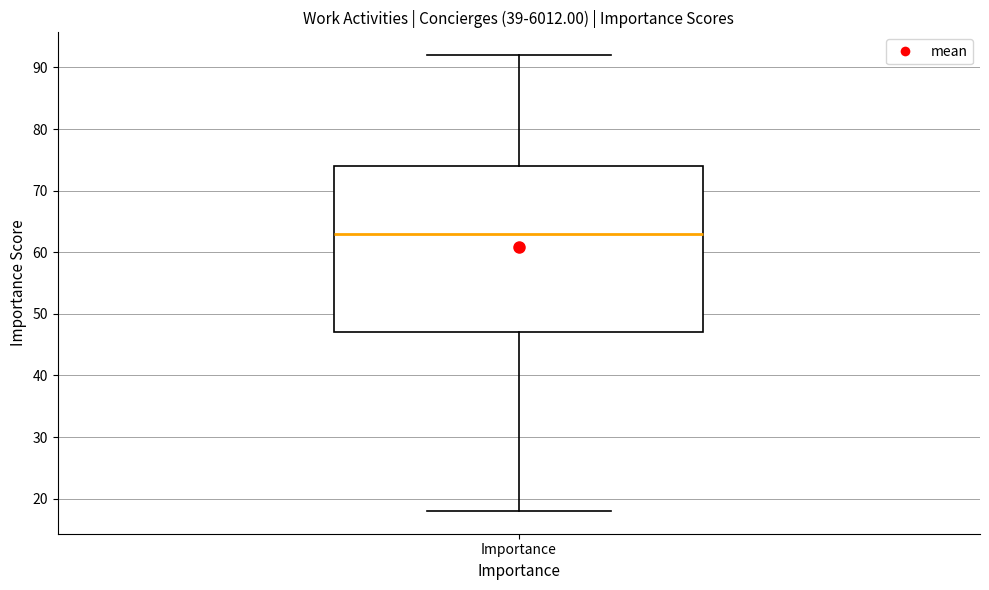

Where does the median line of the box for Importance sit on the y-axis? The values are not printed on the chart, so give them approximately, as read against the axis.

63